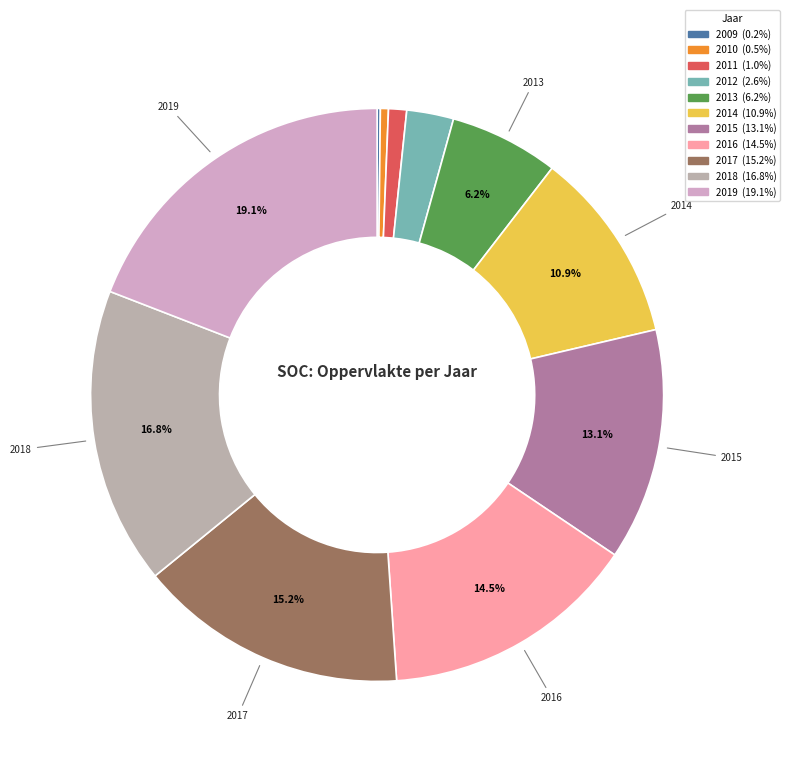

To the nearest percent, what is the average slice percentage?

9%